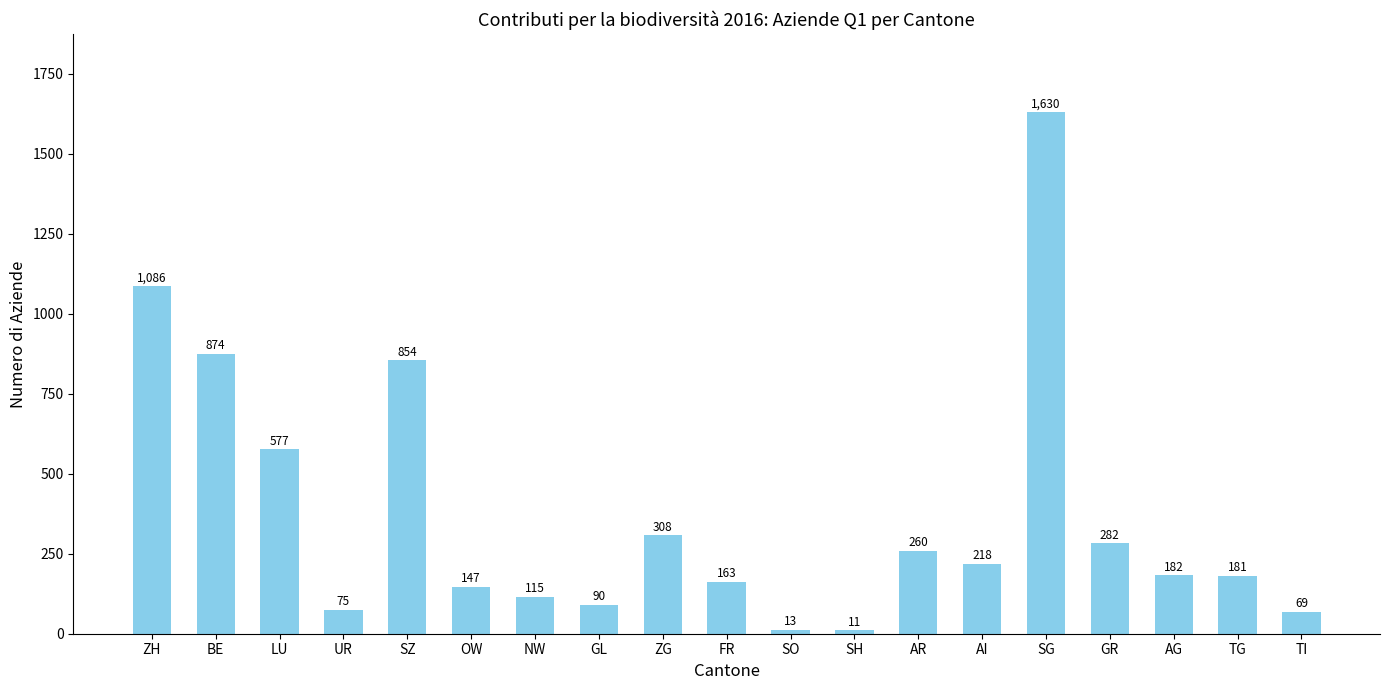

What is the sum of all values?

7135